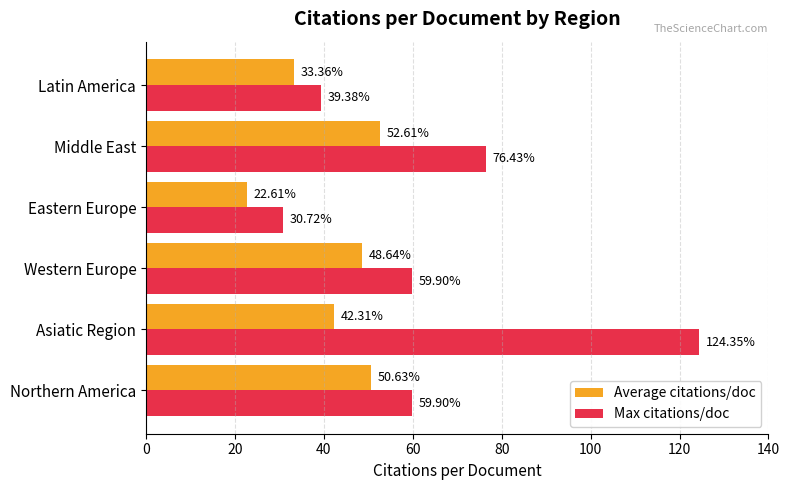

What is the minimum value shown in the chart?

22.6